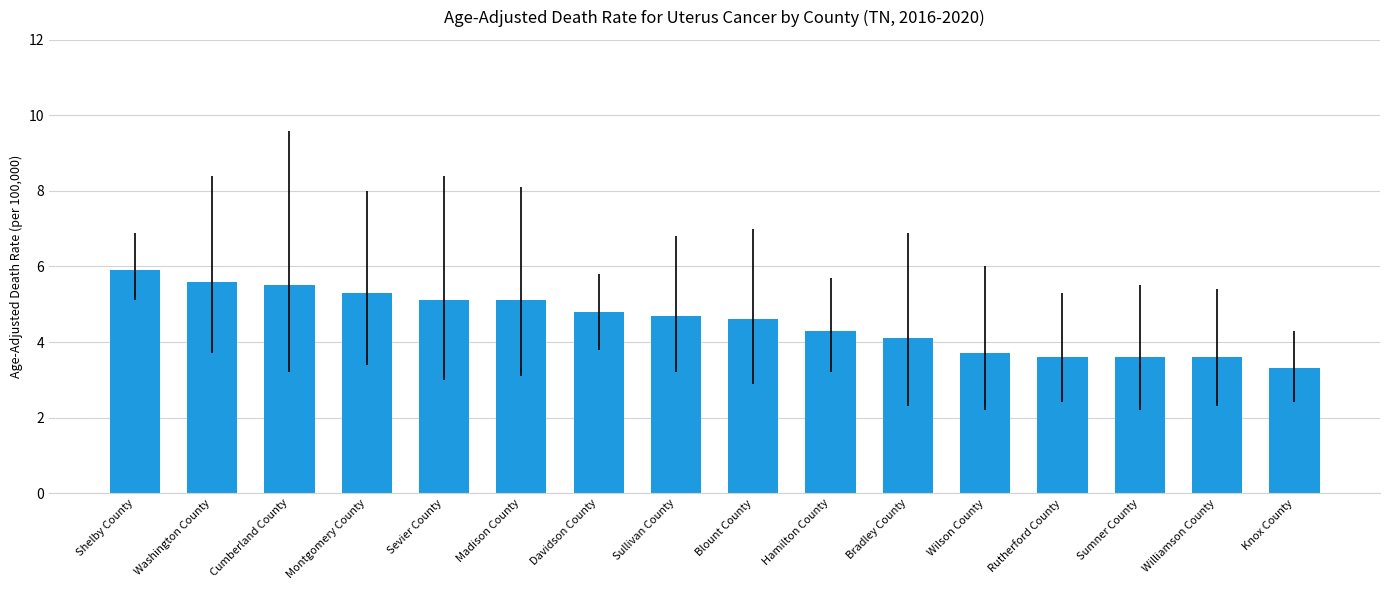

At which category does the chart reach its peak across all series?

Shelby County